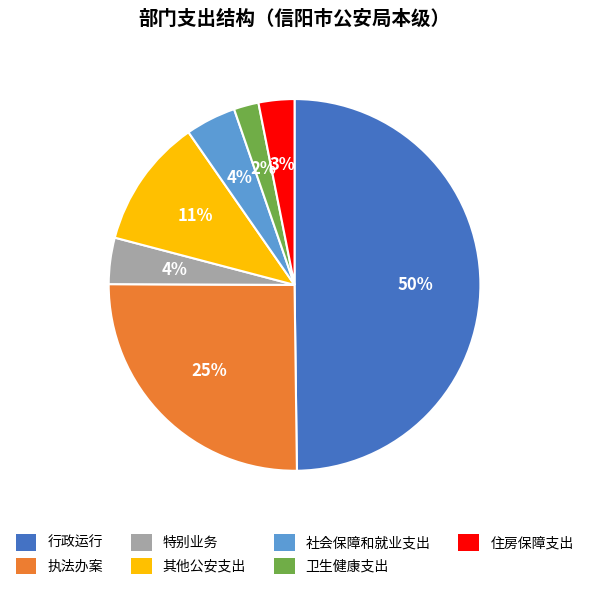

Is it true that 卫生健康支出 is 2% of the pie?

True